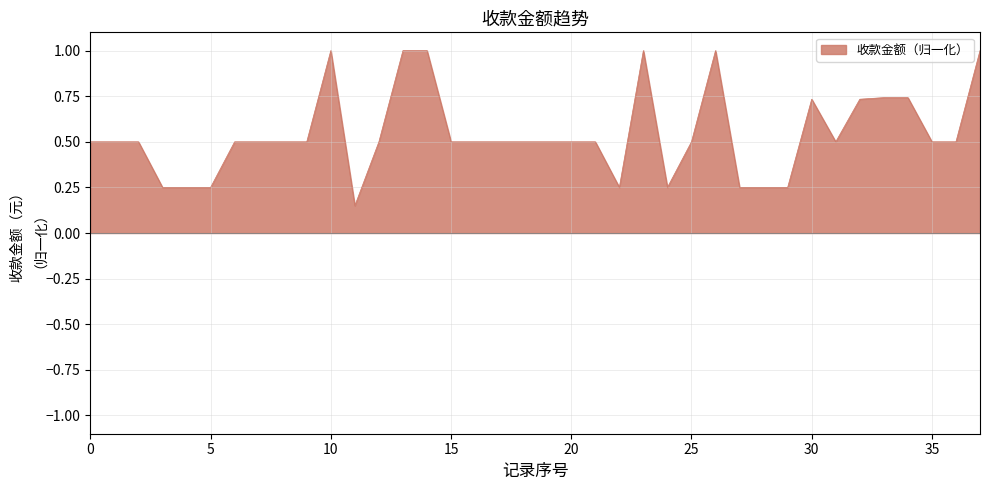

What is the greatest value displayed?

1.0